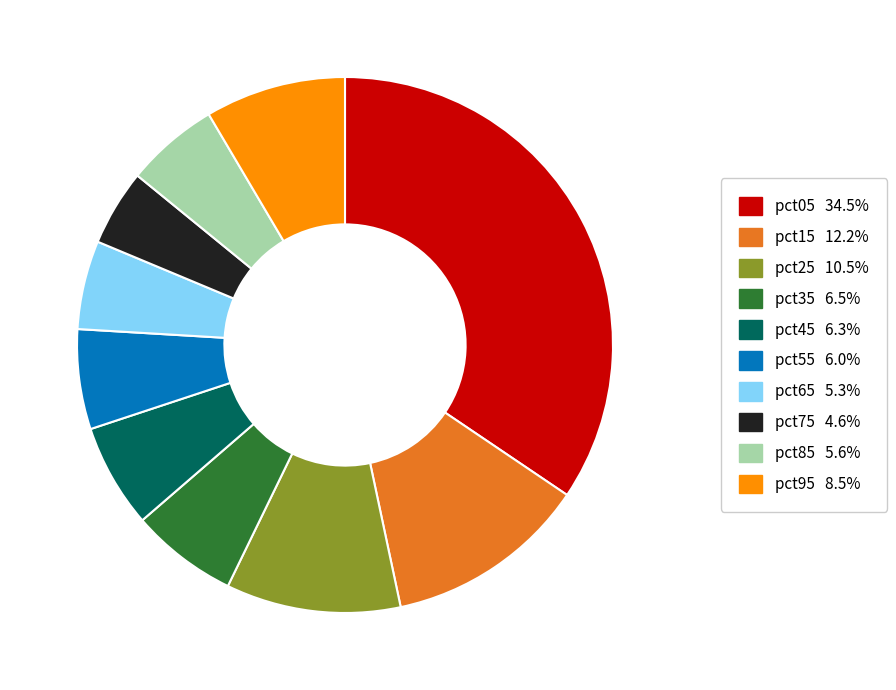

Between pct75 and pct25, which is larger?

pct25